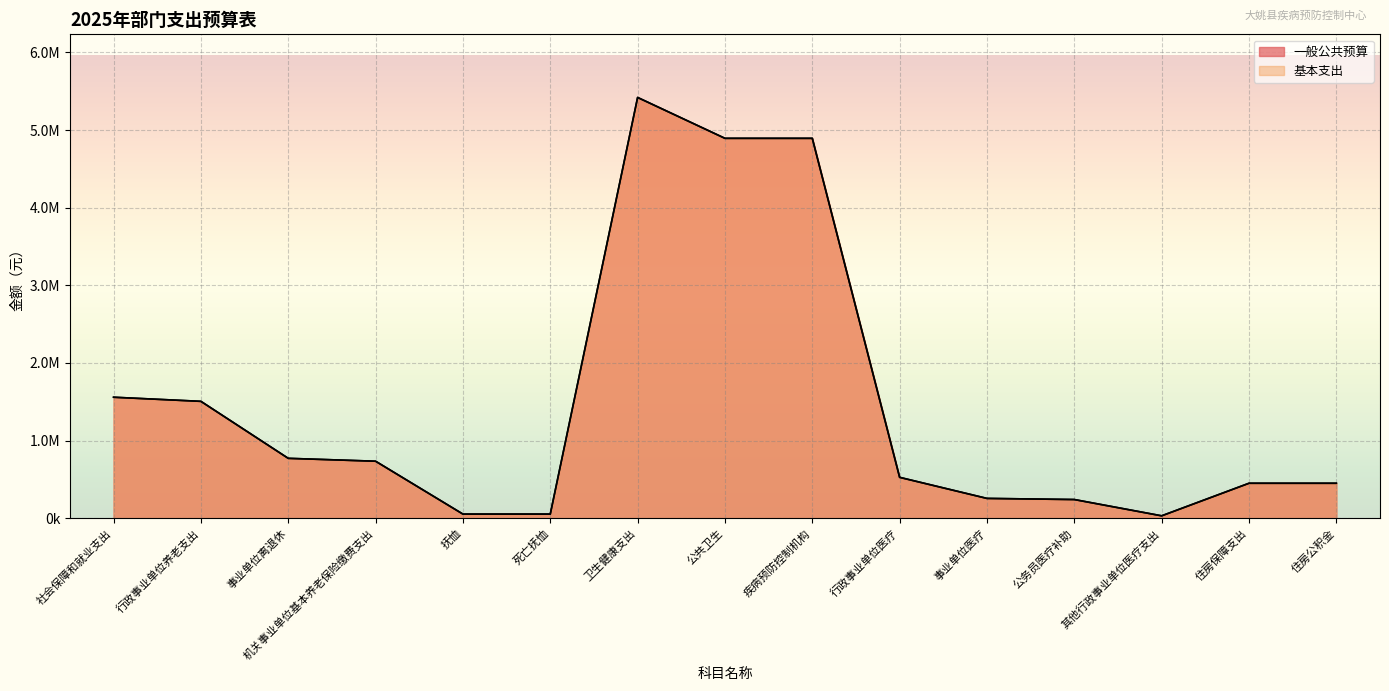

At which category does 基本支出 reach its first local peak?

卫生健康支出